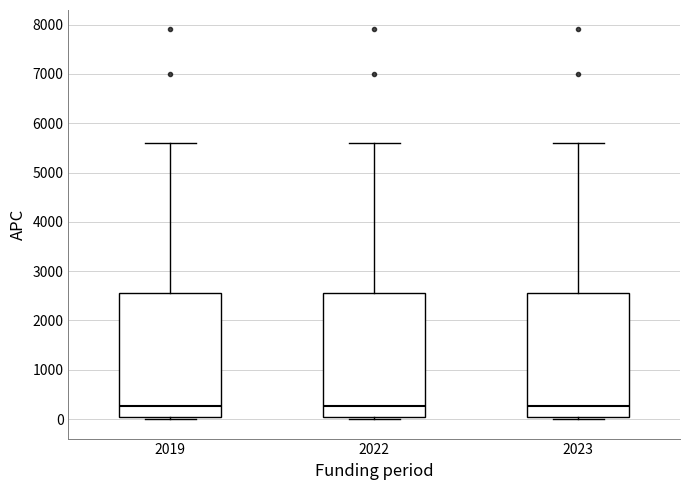

Where does the upper whisker of the box at x = 2019 end on the y-axis? The values are not printed on the chart, so give them approximately, as read against the axis.

5600